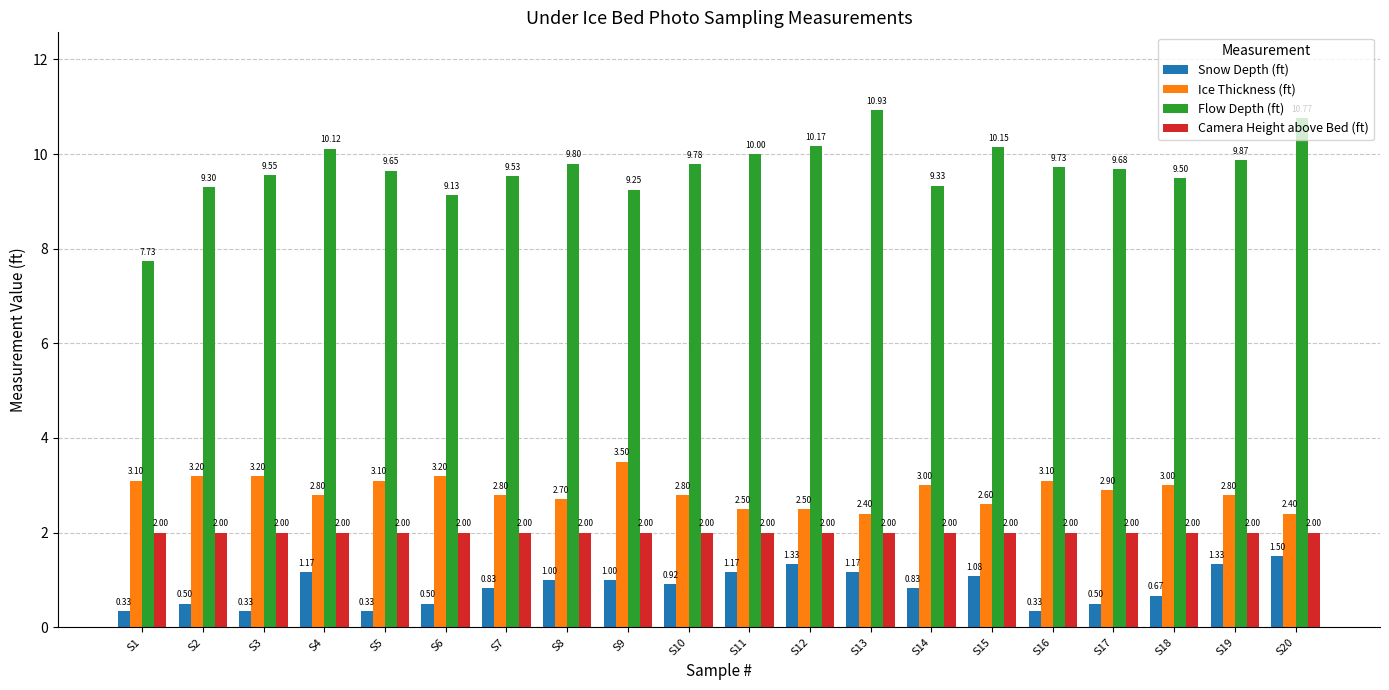

How many categories are shown in the chart?

20